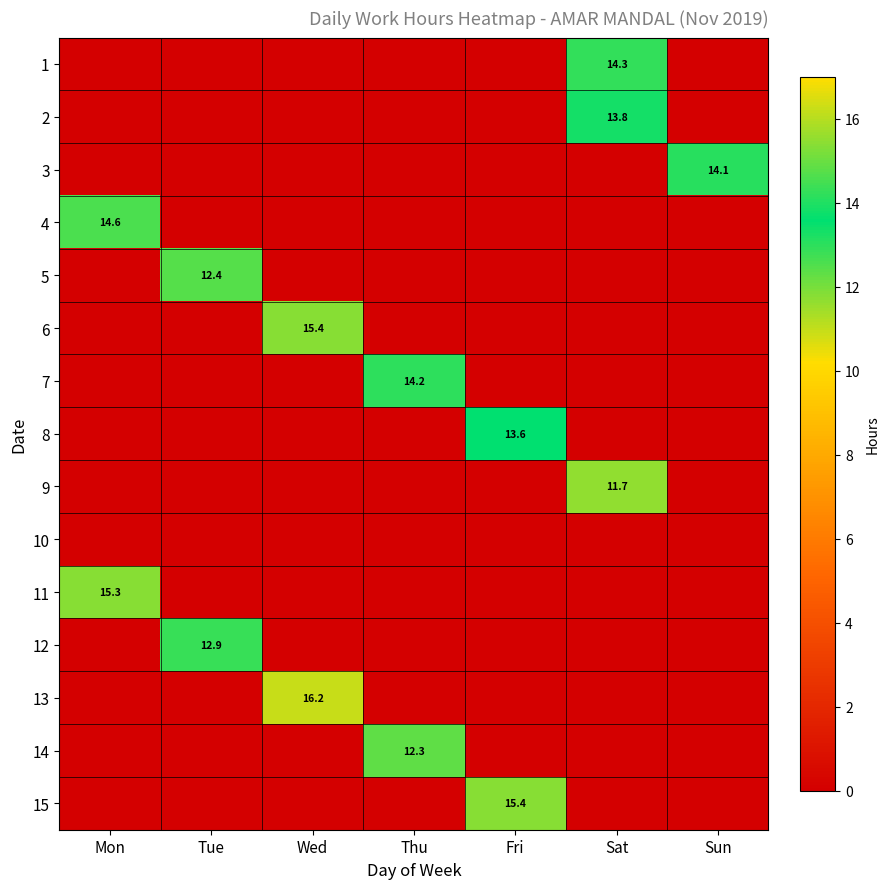

True or false: 5 has a value of 12.4 at Tue.

True